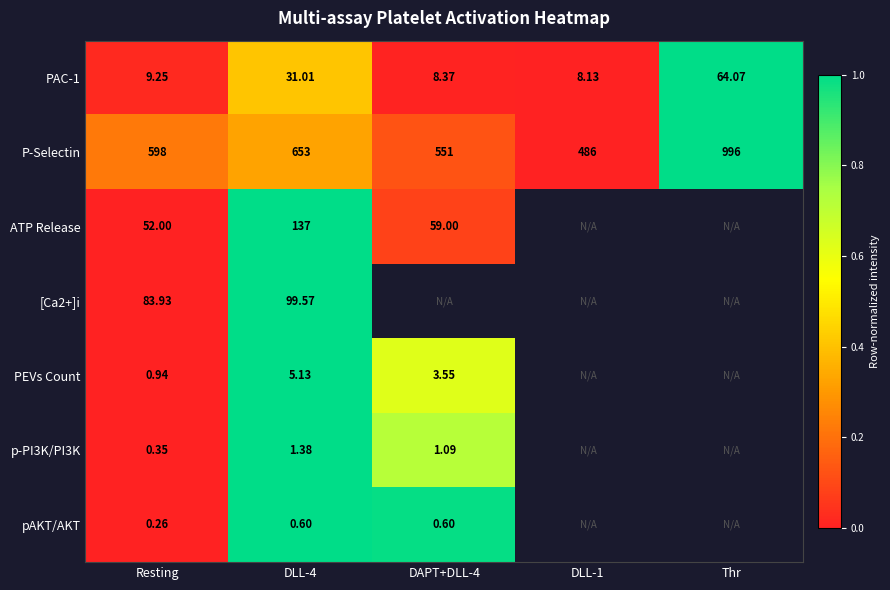

Is the value of pAKT/AKT at DLL-4 greater than the value of ATP Release at Resting?

No